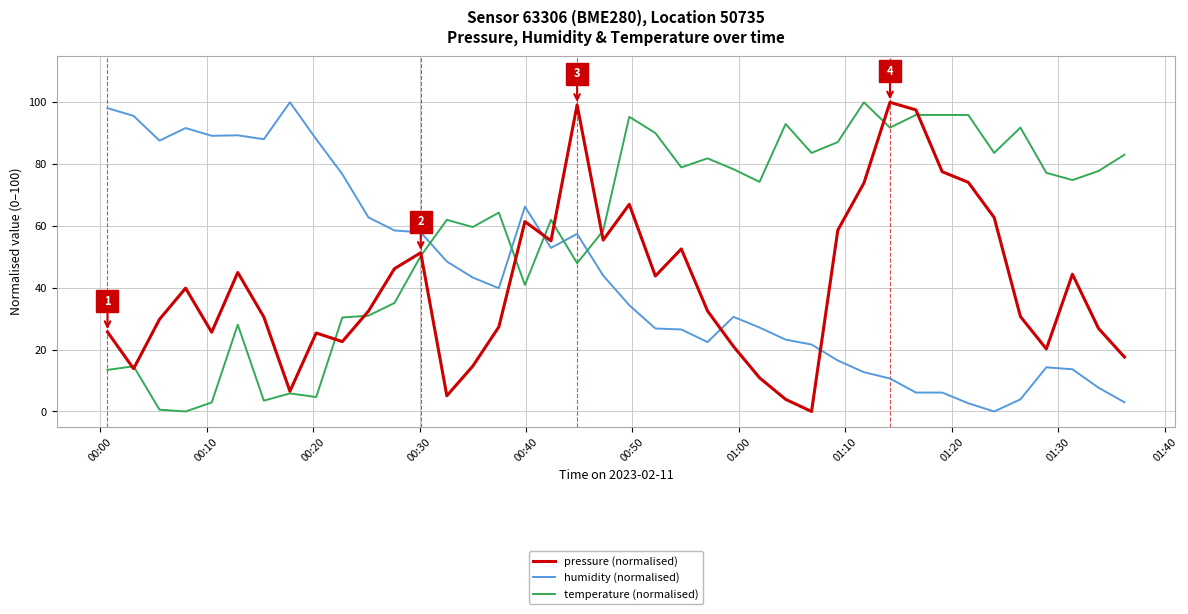

Which series has the largest total across all categories?

temperature (normalised)